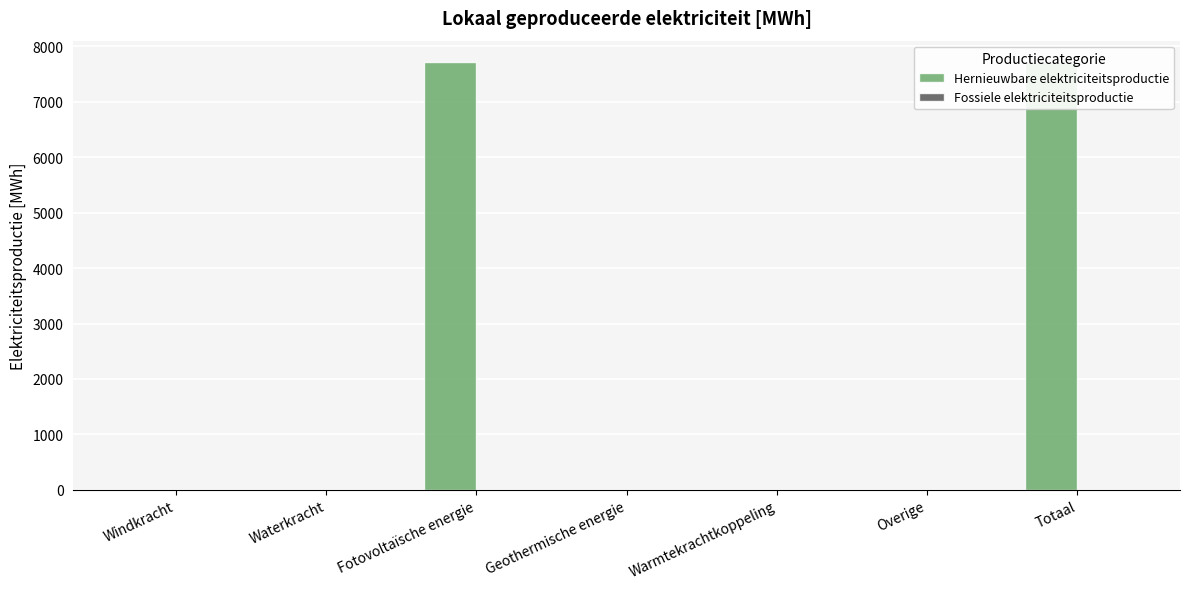

Is the value of Fossiele elektriciteitsproductie at Fotovoltaïsche energie greater than the value of Hernieuwbare elektriciteitsproductie at Fotovoltaïsche energie?

No